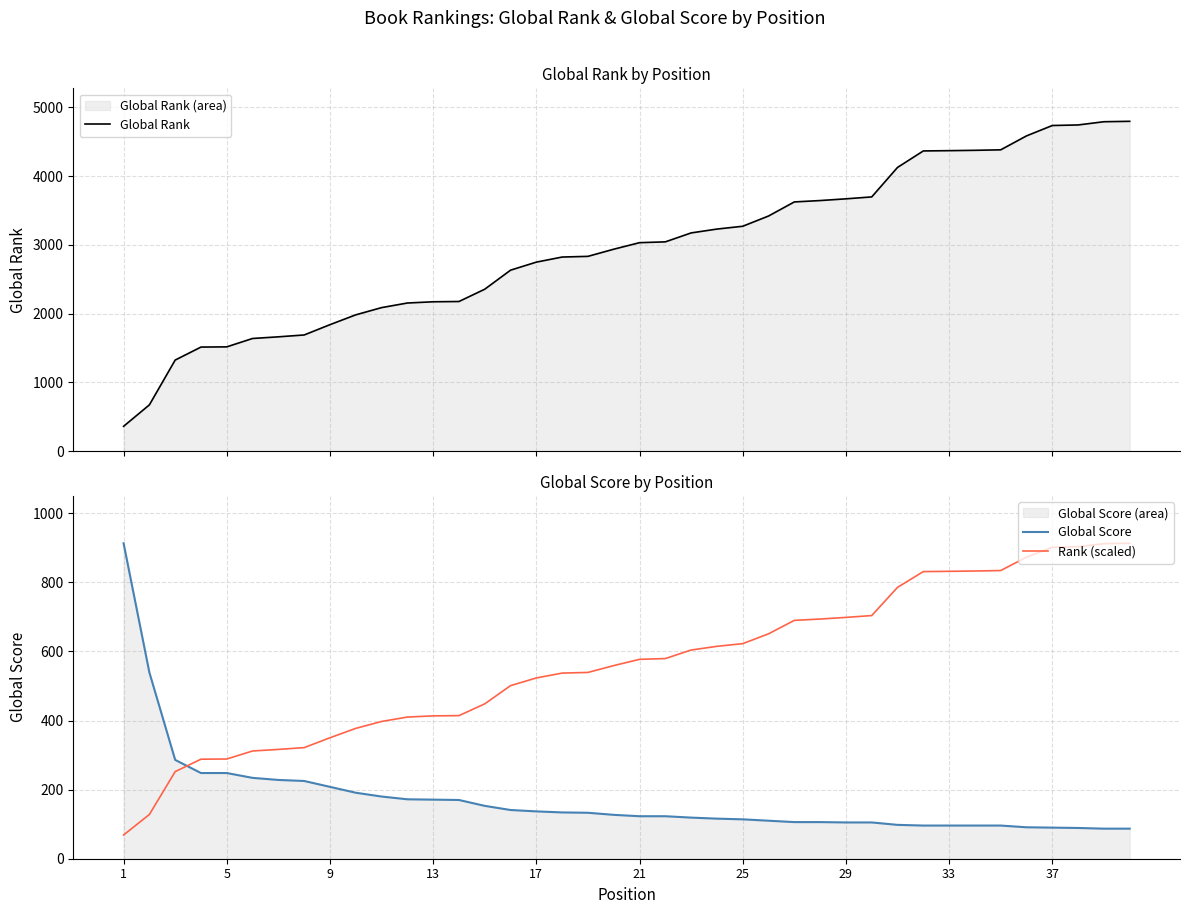

What is the minimum value for Rank (scaled)?

68.7